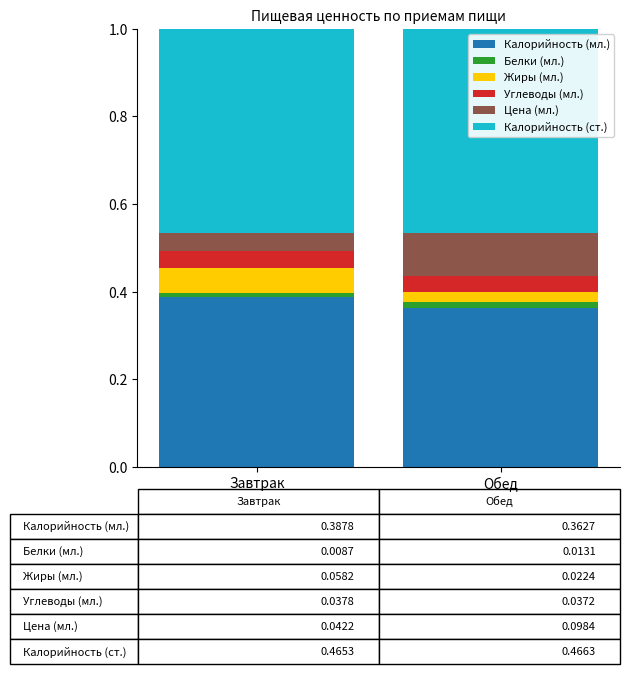

What is the sum of all Калорийность (мл.) values?

0.8